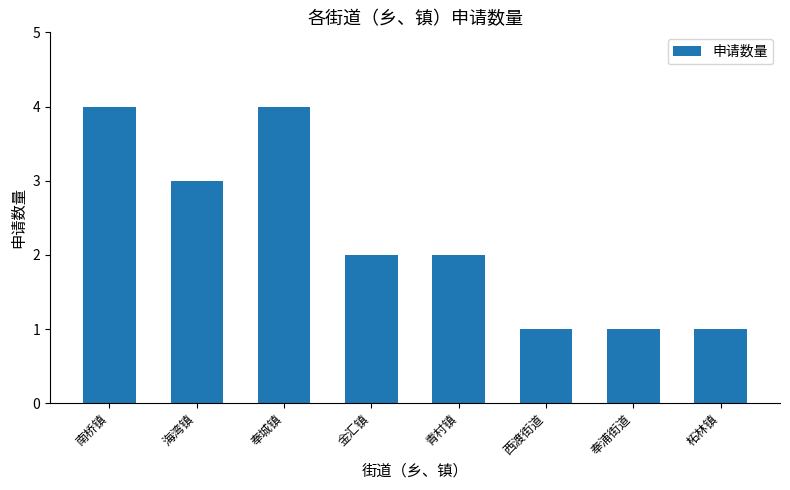

What is the maximum value shown in the chart?

4